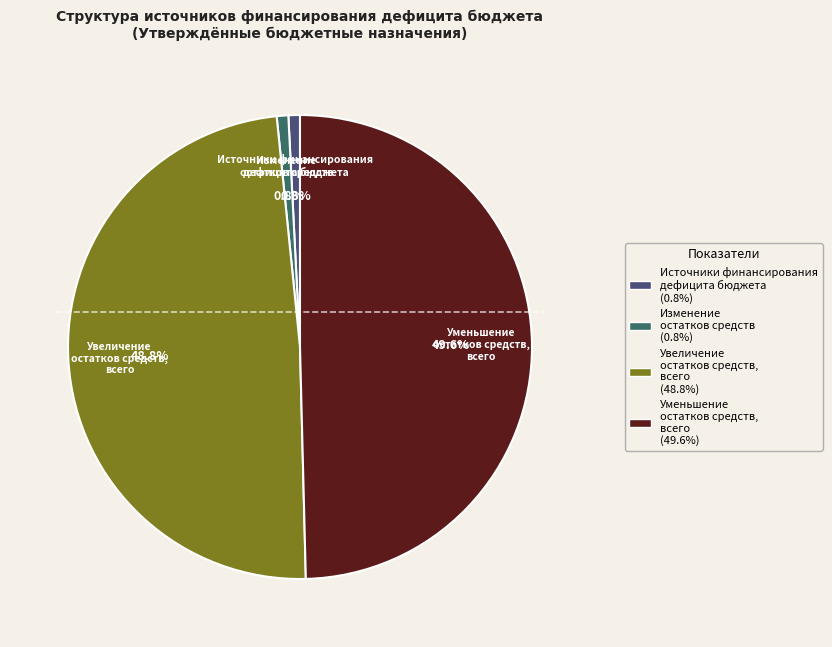

Does Изменение остатков средств account for over 50% of the chart?

No